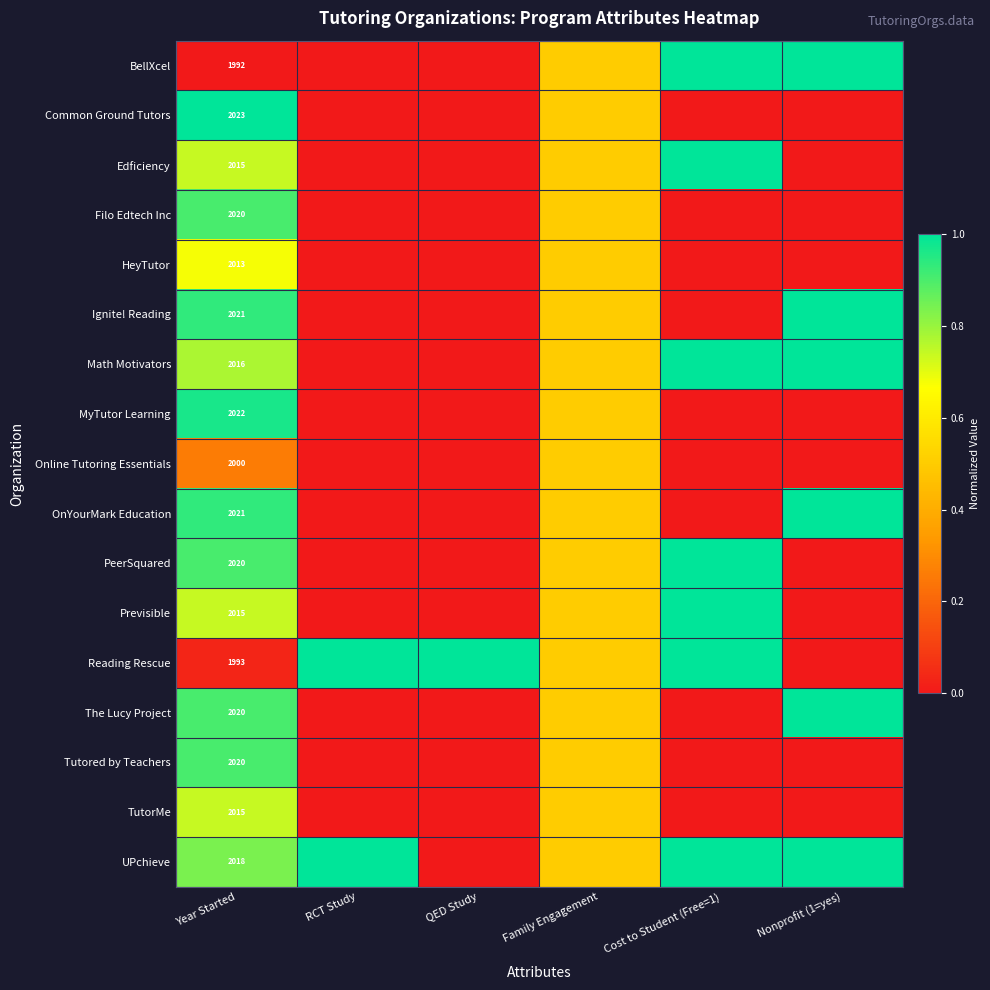

The value of UPchieve at Year Started is 586.2. True or false?

False